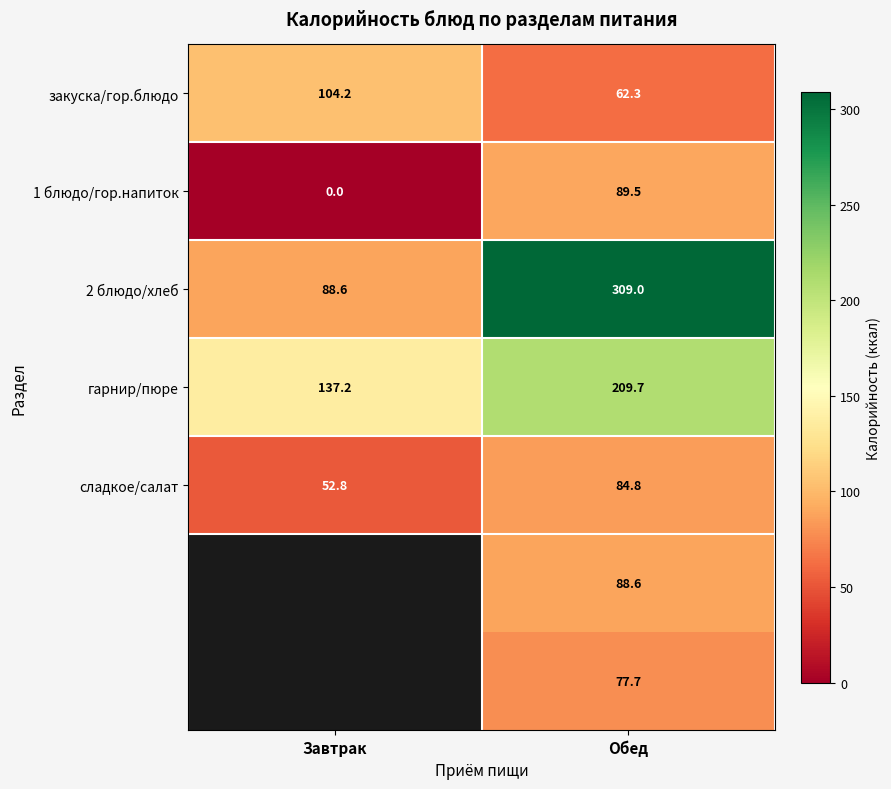

Is the value of 1 блюдо/гор.напиток at Завтрак greater than the value of закуска/гор.блюдо at Завтрак?

No